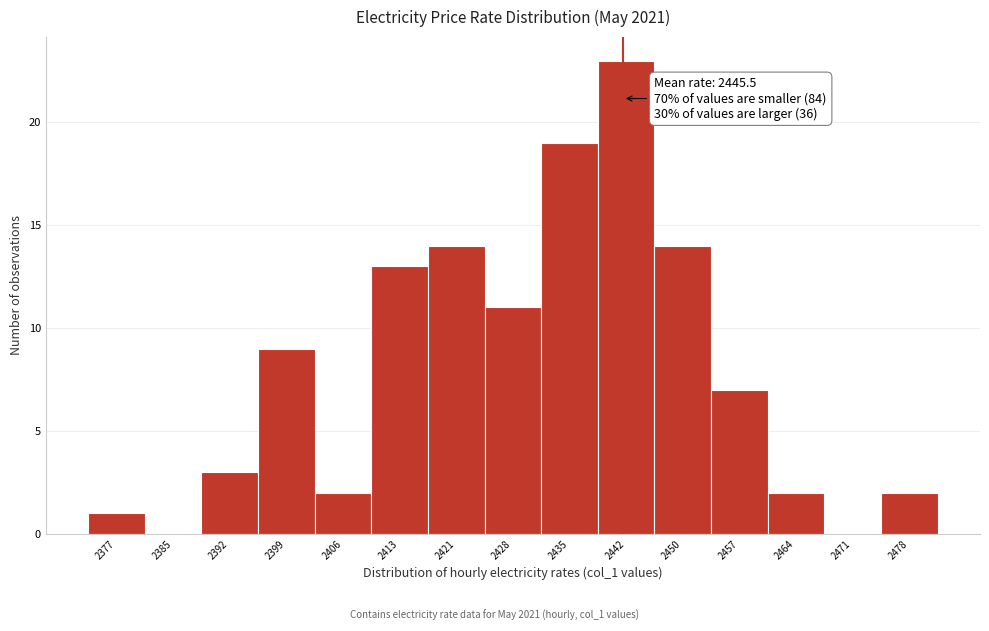

Reading right to left, extract all data points from this chart.

2478=2	2471=0	2464=2	2457=7	2450=14	2442=23	2435=19	2428=11	2421=14	2413=13	2406=2	2399=9	2392=3	2385=0	2377=1